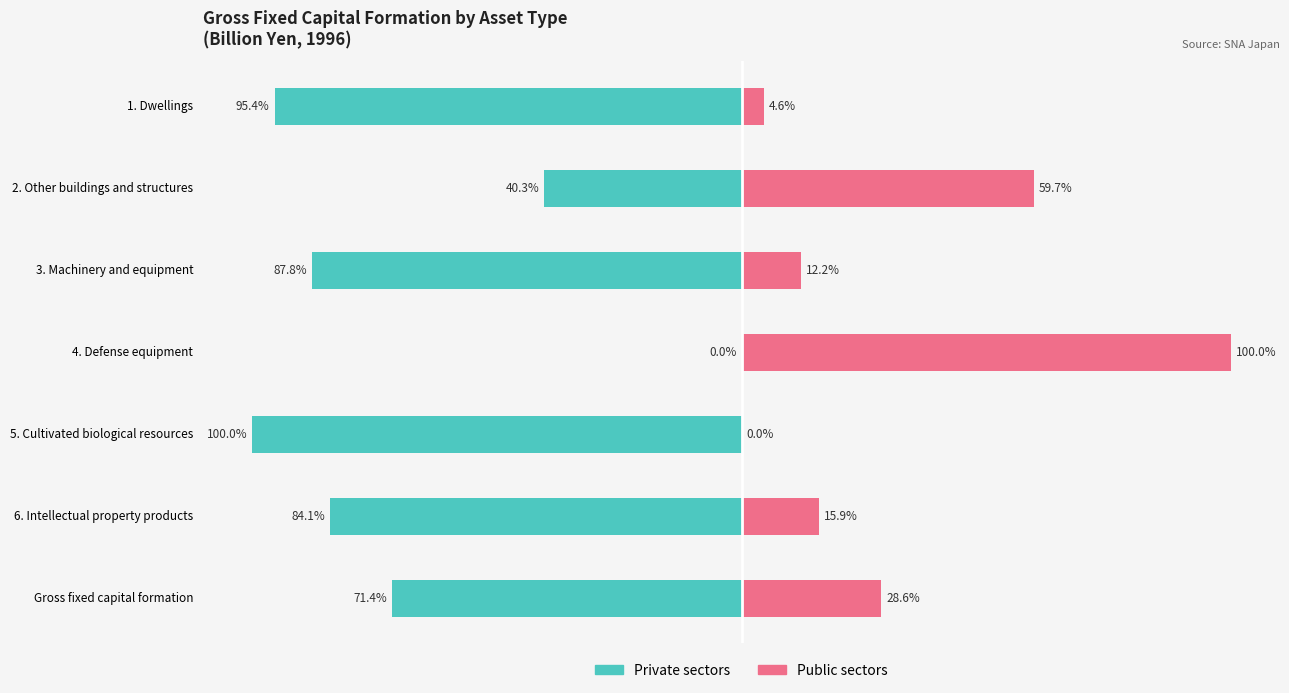

How many data points does each series have?

7